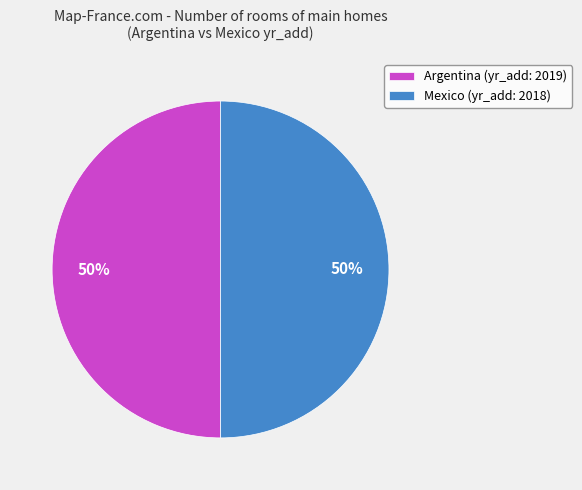

What is the ratio of the value at Argentina (yr_add: 2019) to the value at Mexico (yr_add: 2018)?

1.0